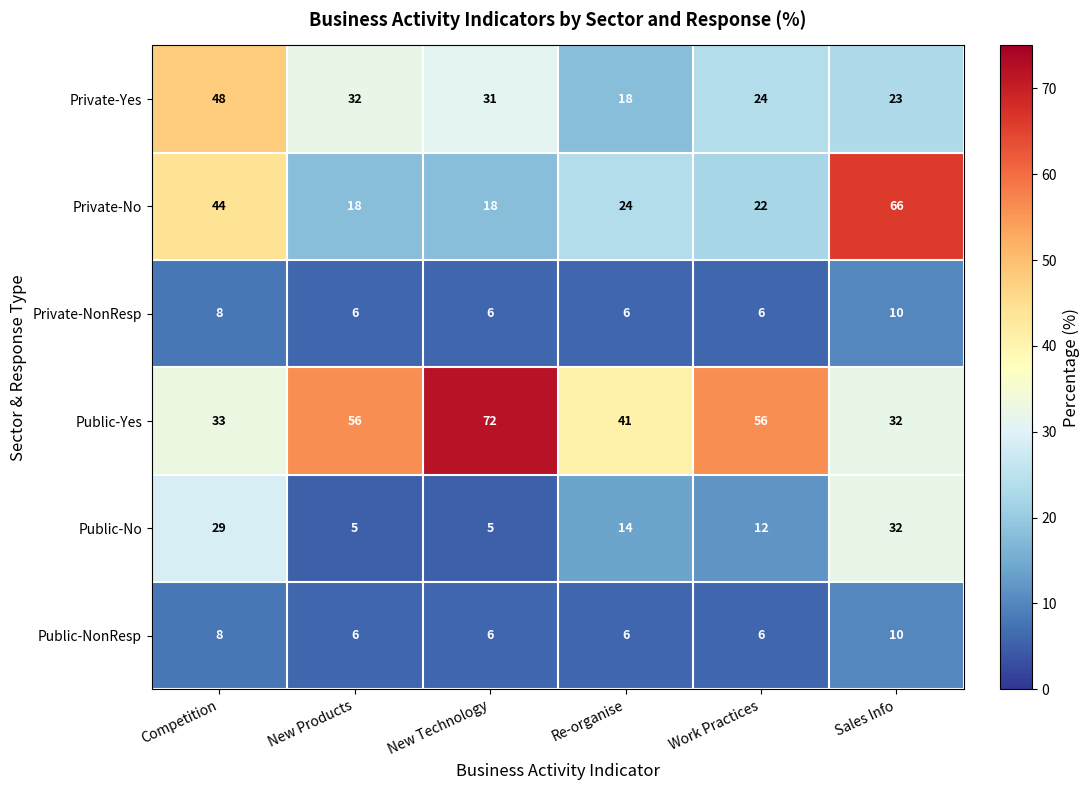

What is the spread (max minus min) of values at New Products?

51